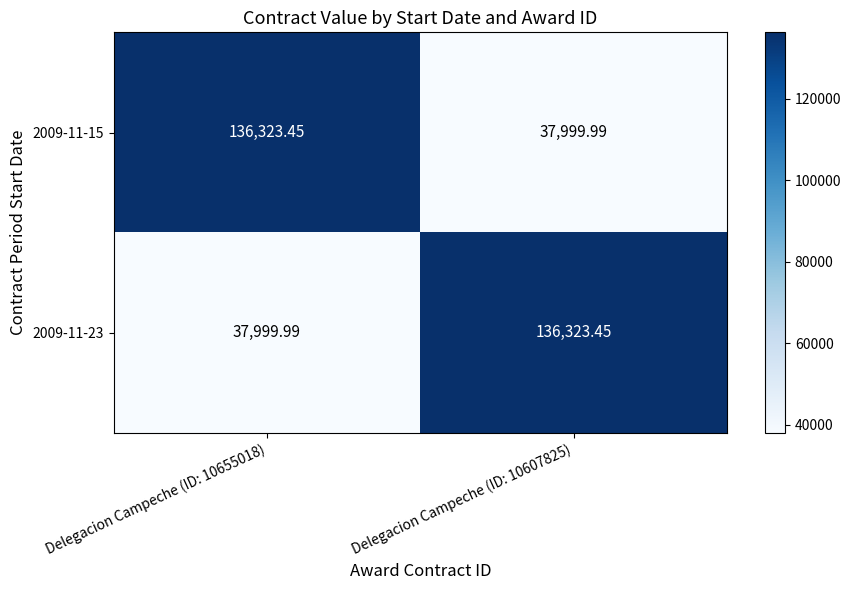

How many values in the 2009-11-23 series are below 136323?

1